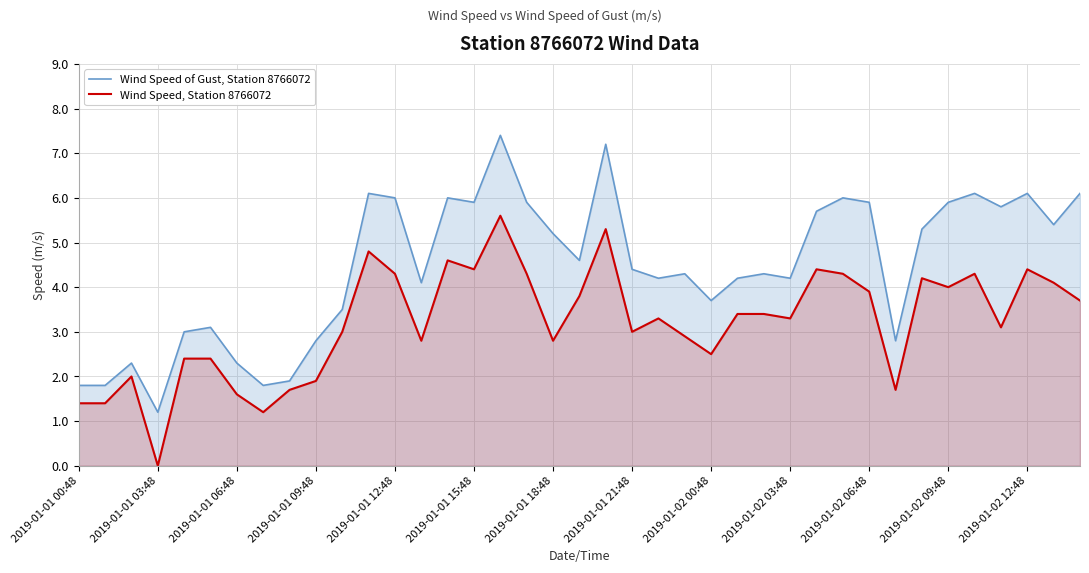

What value does the Wind Speed of Gust, Station 8766072 series have at 2019-01-01 12:48?

6.0